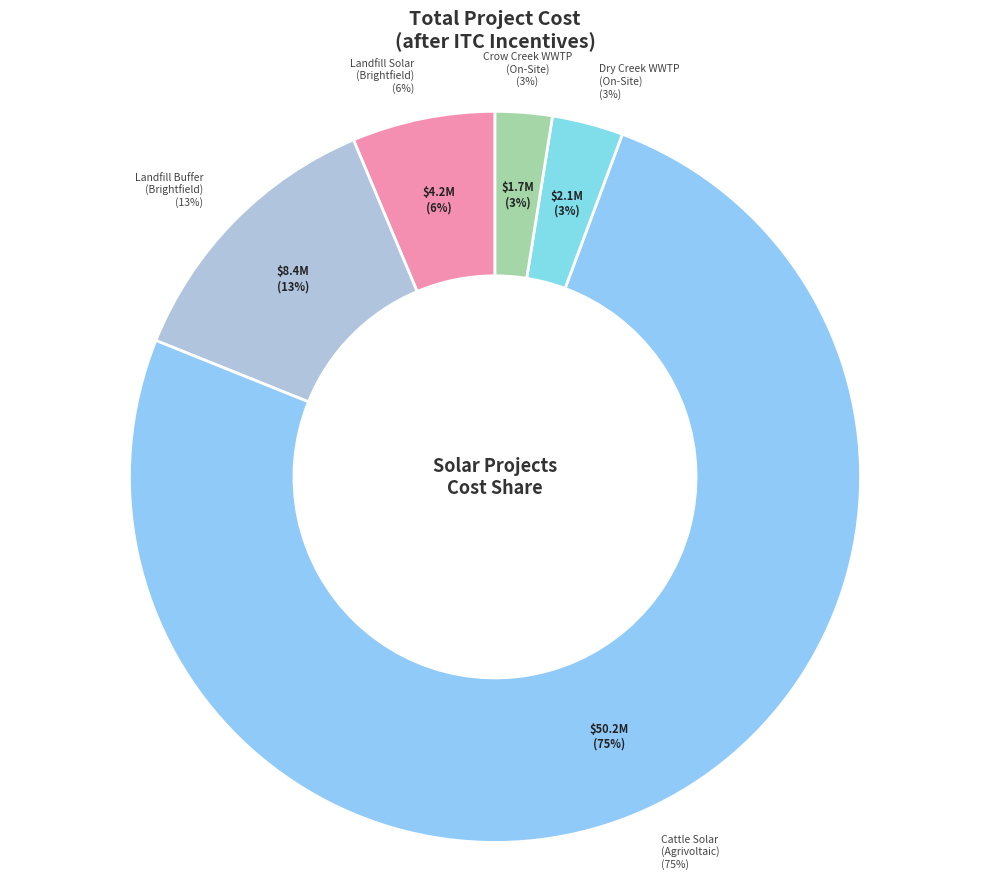

How many slices are in this pie chart?

5